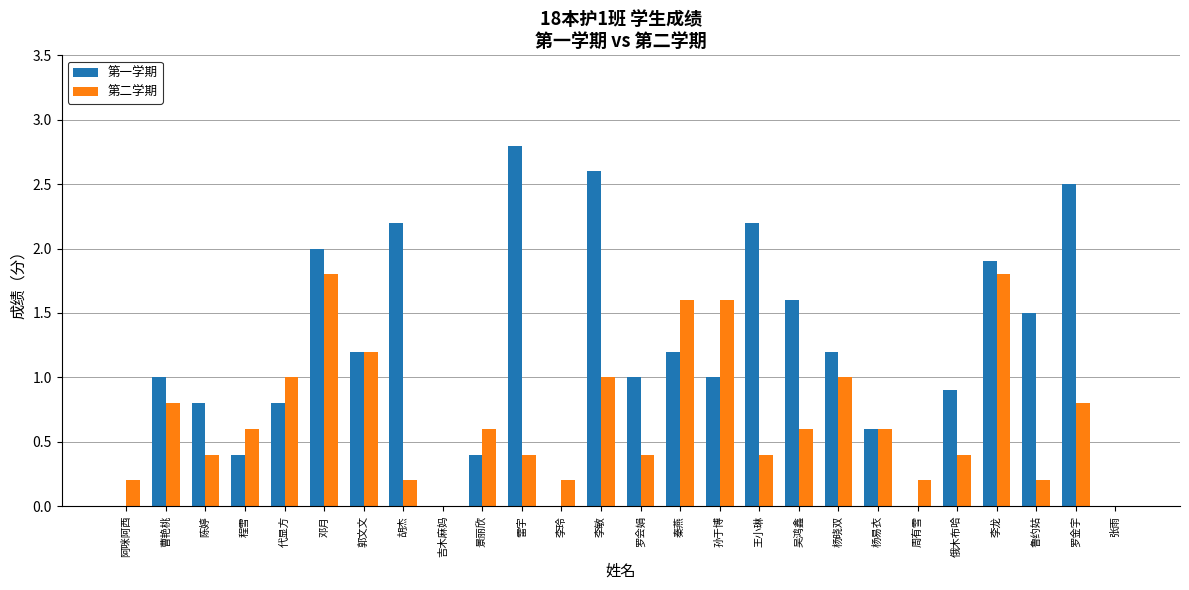

What is the difference between the 第二学期 values at 吉木麻妈 and 曹艳桃?

0.8